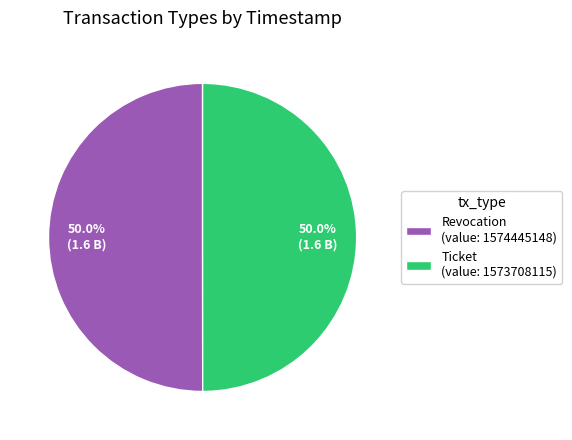

What is the ratio of the value at Revocation (value: 1574445148) to the value at Ticket (value: 1573708115)?

1.0